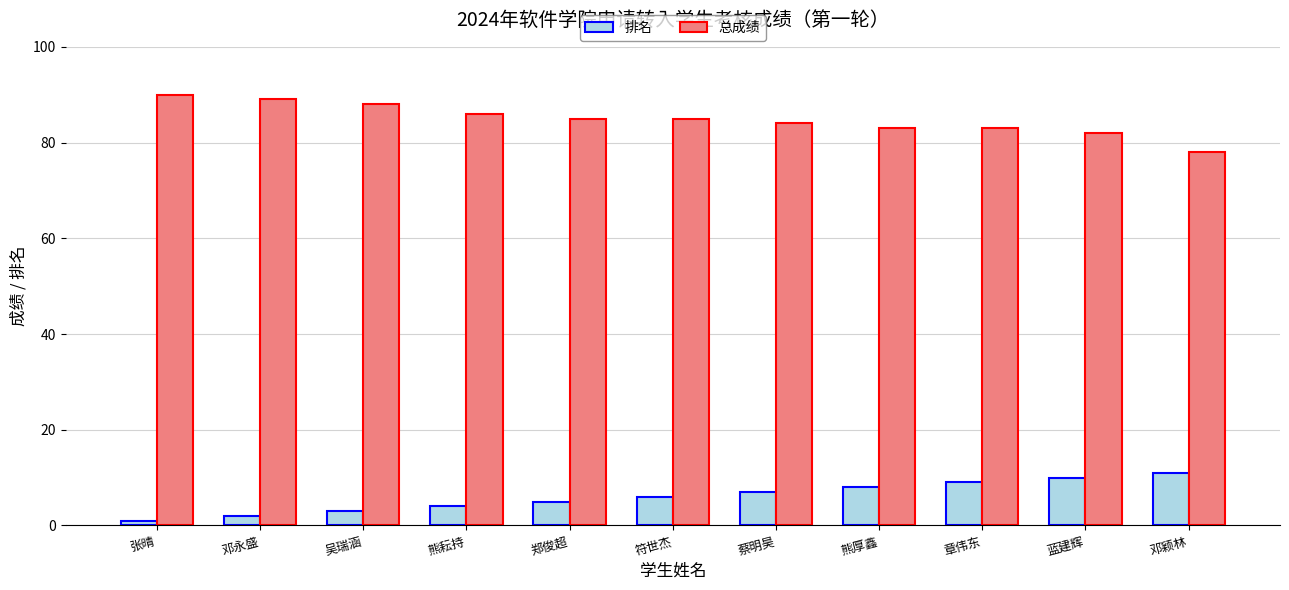

Reading left to right, extract all data points from this chart.

排名: 张晴=1	邓永盛=2	吴瑞涵=3	熊耘持=4	郑俊超=5	符世杰=6	蔡明昊=7	熊厚鑫=8	章伟东=9	蓝建辉=10	邓颖林=11
总成绩: 张晴=90	邓永盛=89	吴瑞涵=88	熊耘持=86	郑俊超=85	符世杰=85	蔡明昊=84	熊厚鑫=83	章伟东=83	蓝建辉=82	邓颖林=78